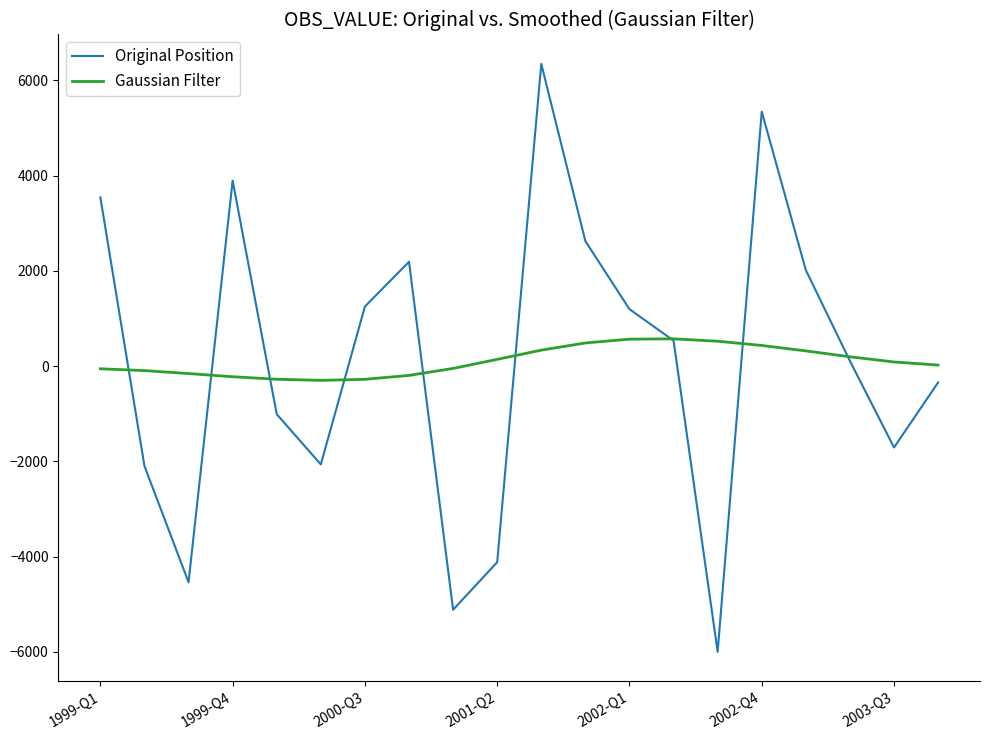

Rank the series by their maximum value, from lowest to highest.

Gaussian Filter, Original Position